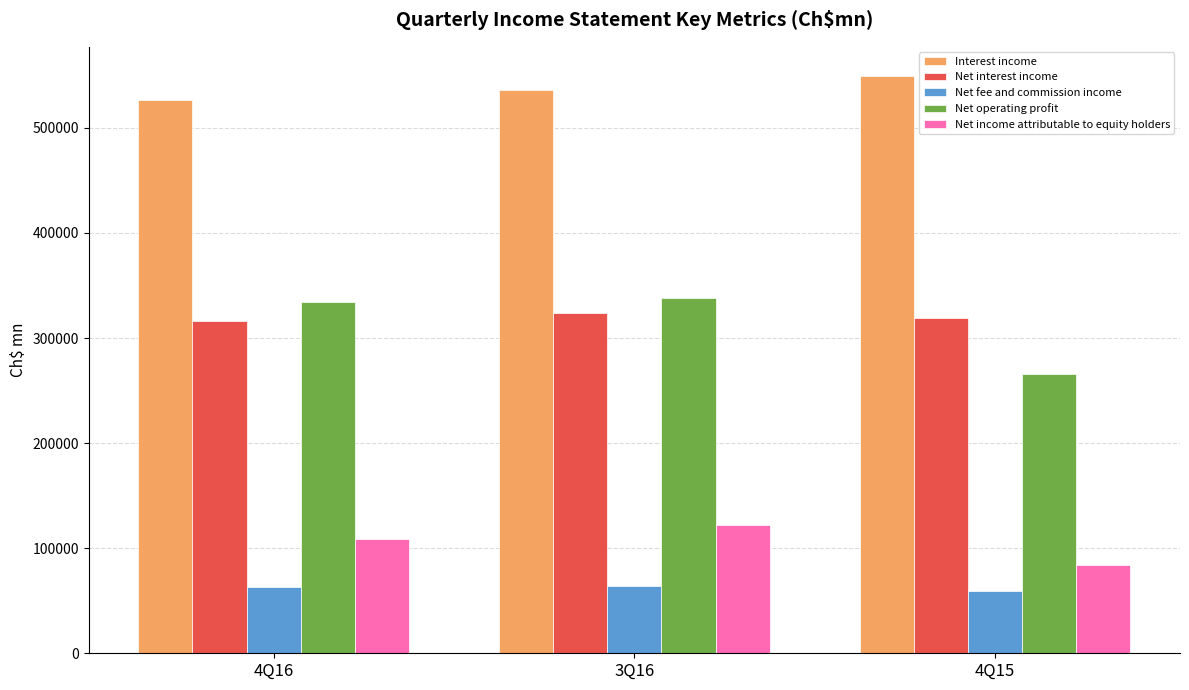

What value does the Net interest income series have at 4Q15, to the nearest 10?

318670